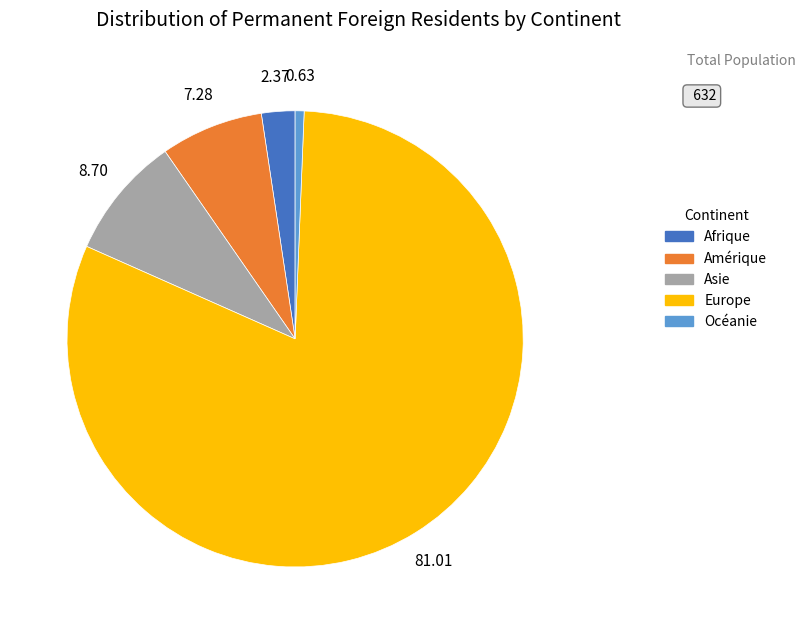

Rank the categories by value from lowest to highest.

Océanie, Afrique, Amérique, Asie, Europe